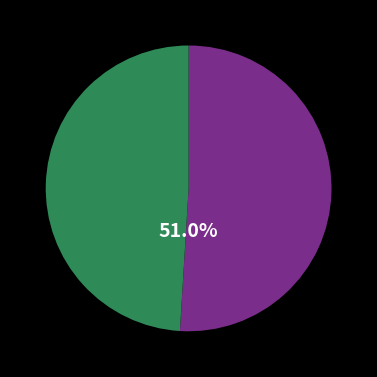

Is there a majority slice in this chart?

Yes